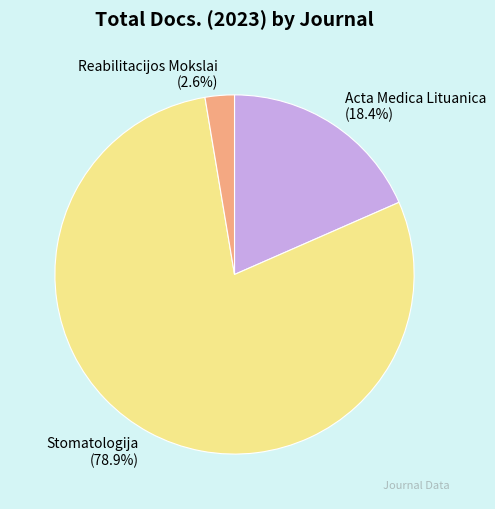

To the nearest percent, what is the combined percentage of Stomatologija and Acta Medica Lituanica?

97%